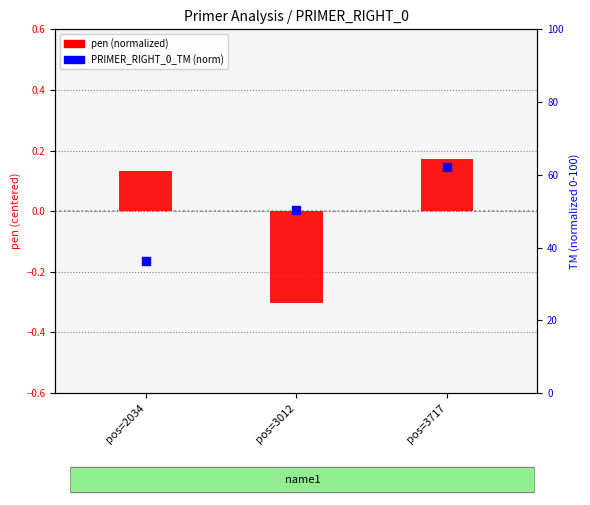

At how many categories does at least one series exceed 36?

3